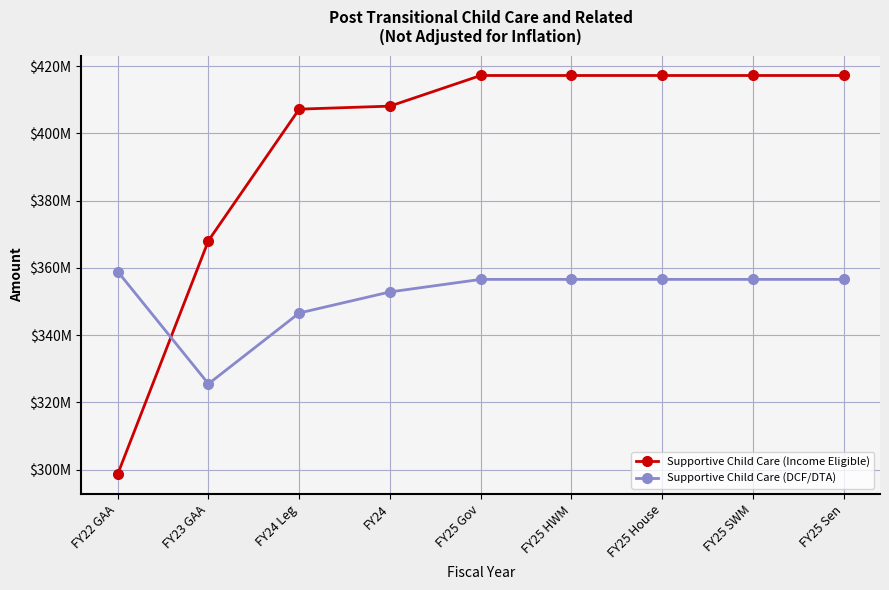

What is the sum of all Supportive Child Care (Income Eligible) values?

3568023394